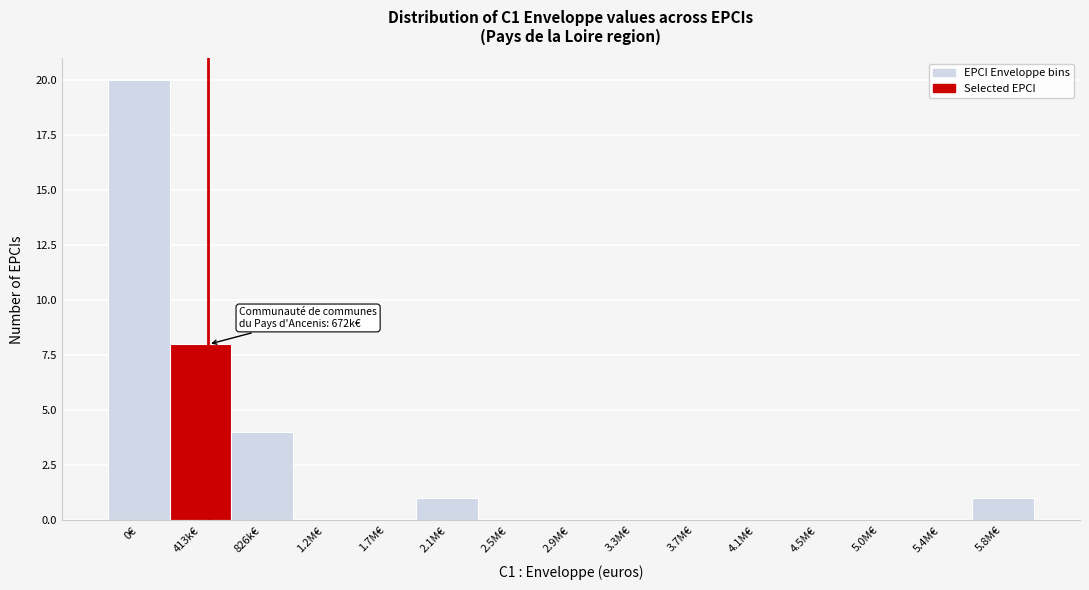

Reading right to left, list all the values displayed in this chart.

5.8M€=1	5.4M€=0	5.0M€=0	4.5M€=0	4.1M€=0	3.7M€=0	3.3M€=0	2.9M€=0	2.5M€=0	2.1M€=1	1.7M€=0	1.2M€=0	826k€=4	413k€=8	0€=20